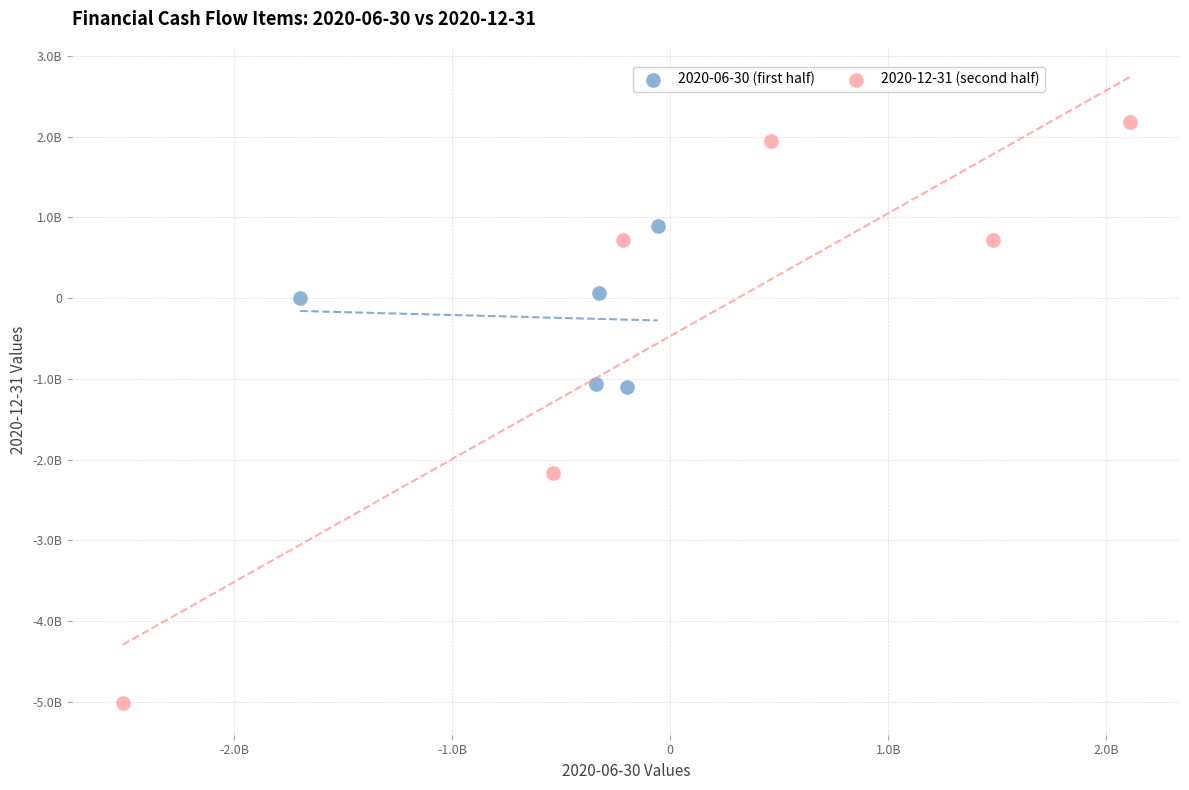

What are all the series names shown in the legend?

2020-06-30 (first half), 2020-12-31 (second half)